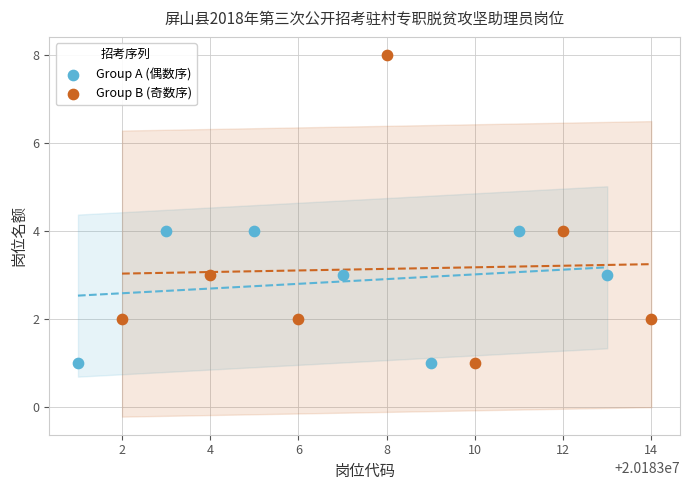

Which series has the largest Y range (max minus min)?

Group B (奇数序)